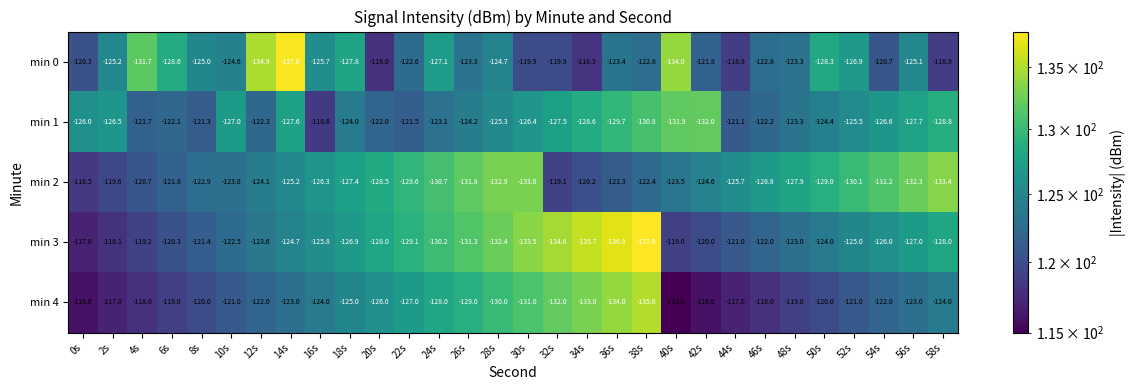

What is the highest value of the min 4 series?

-115.0